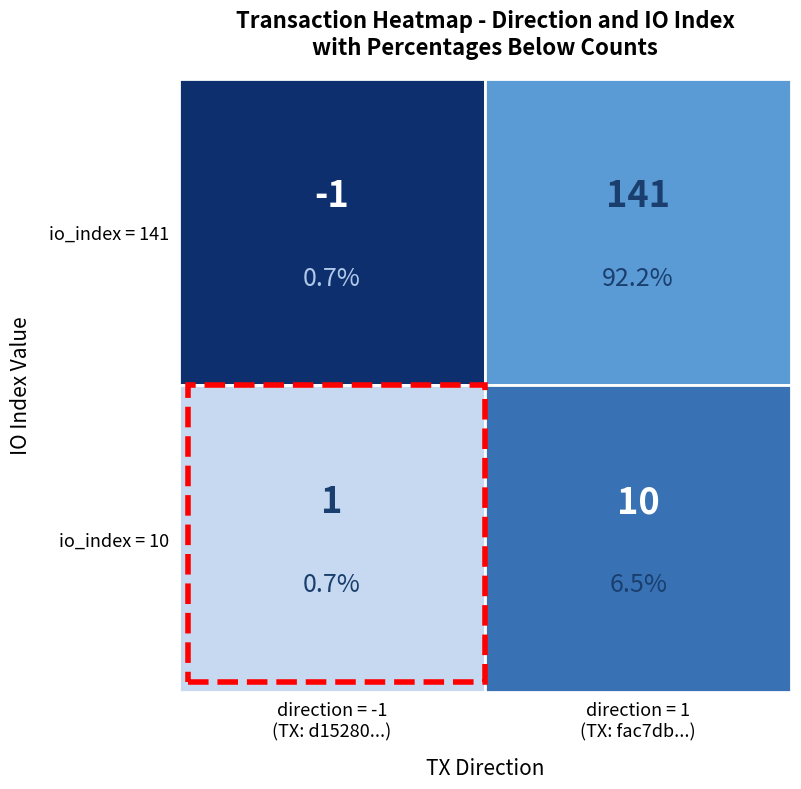

Which label corresponds to the largest value in the chart?

1